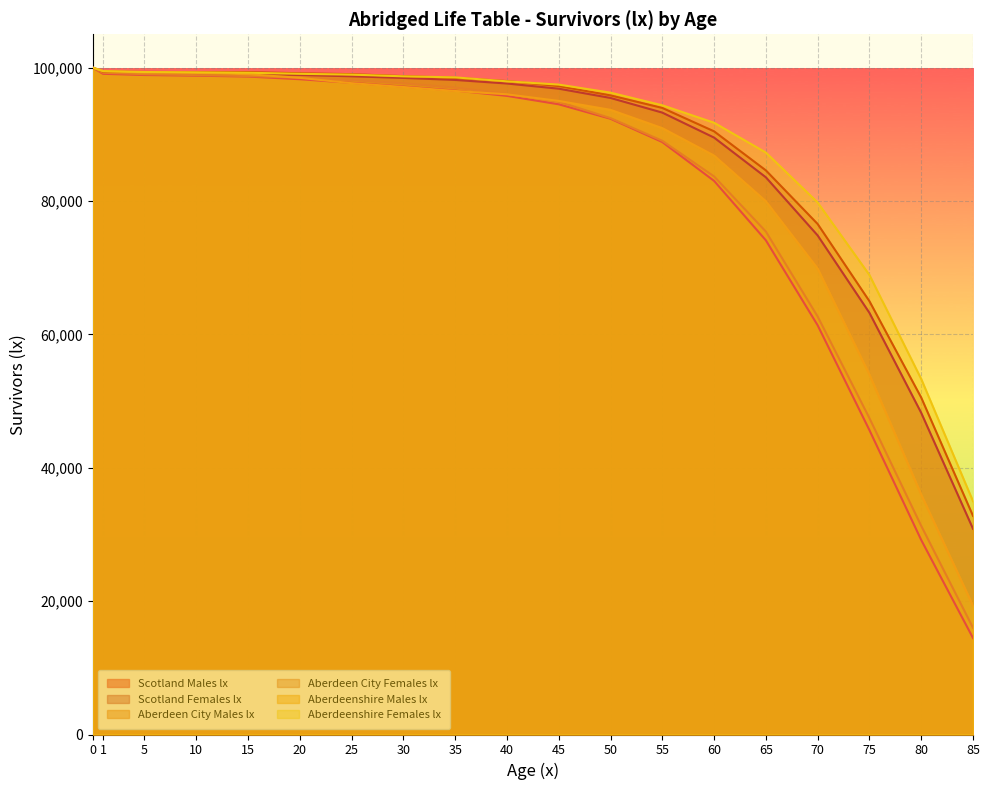

What is the value of the Aberdeenshire Males lx point at the 3rd from the left?

99267